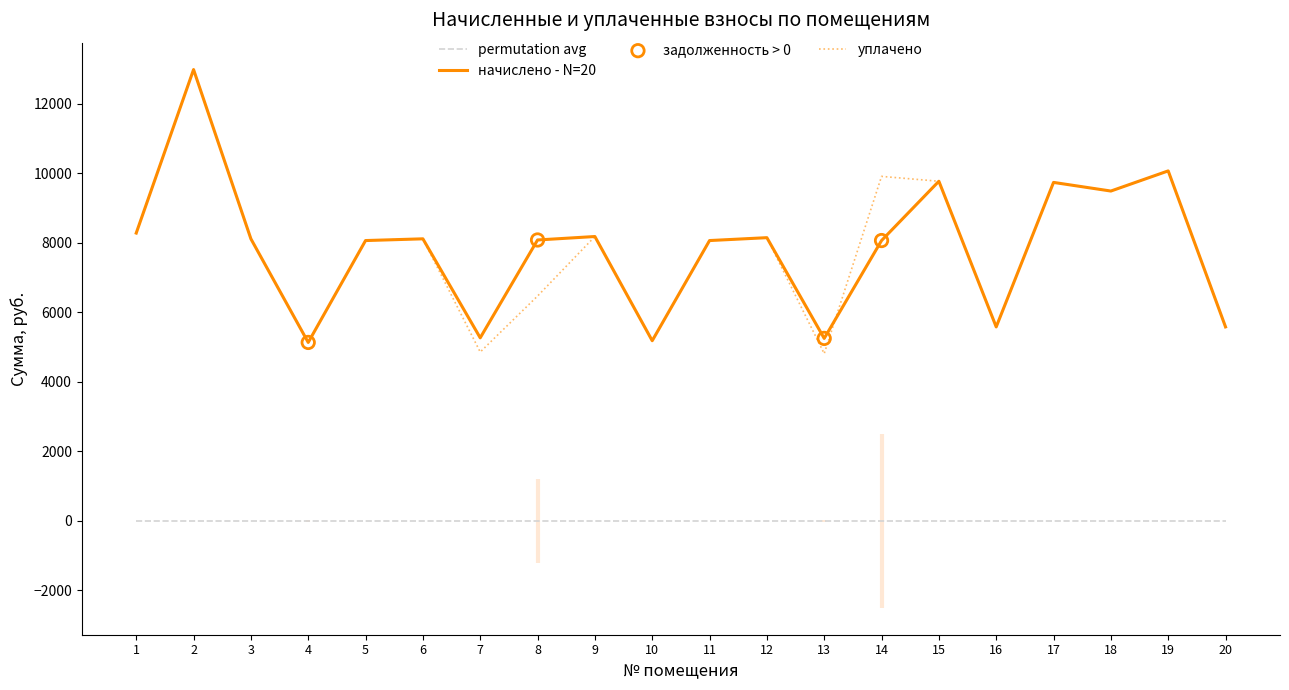

What is the total value across all series at 16?

11161.4